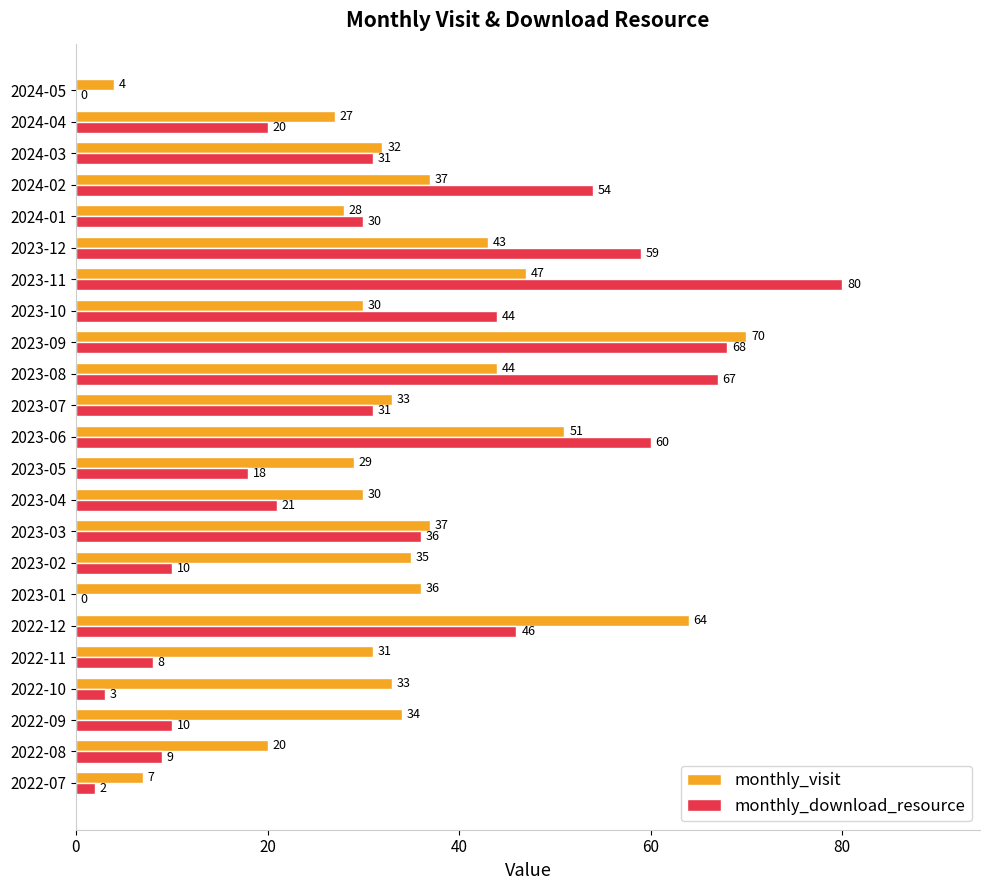

Which series changed the most between 2022-09 and 2024-02?

monthly_download_resource